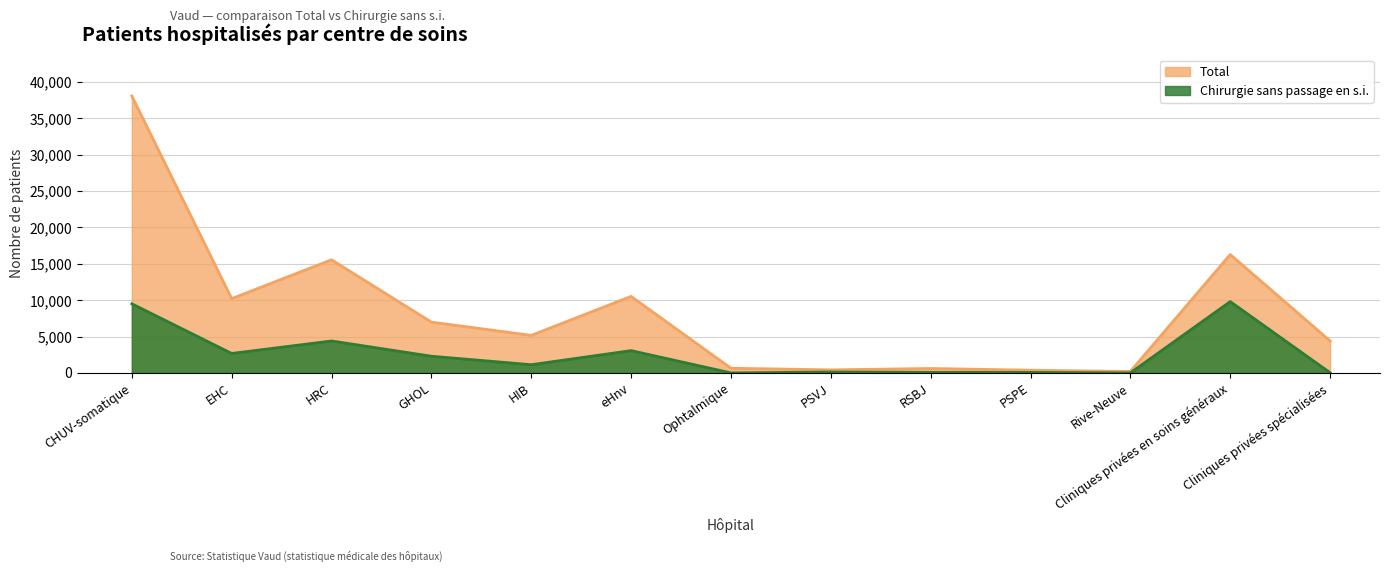

True or false: Chirurgie sans passage en s.i. and Total cross at least once.

False